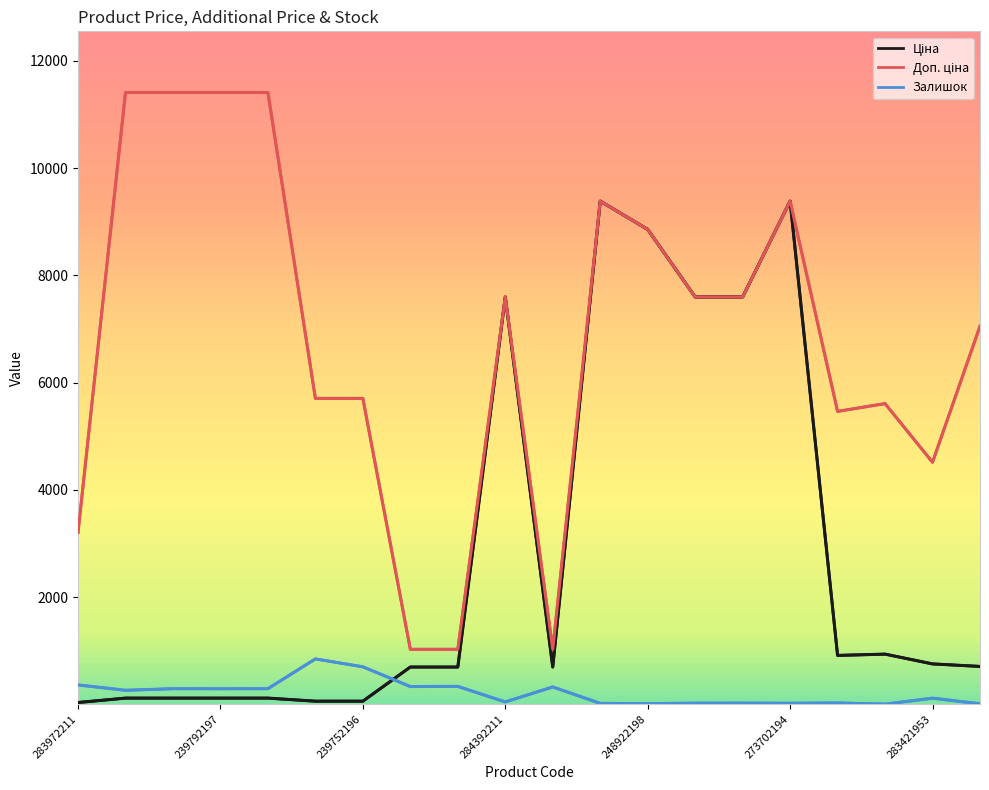

What is the maximum value shown in the chart?

11410.0